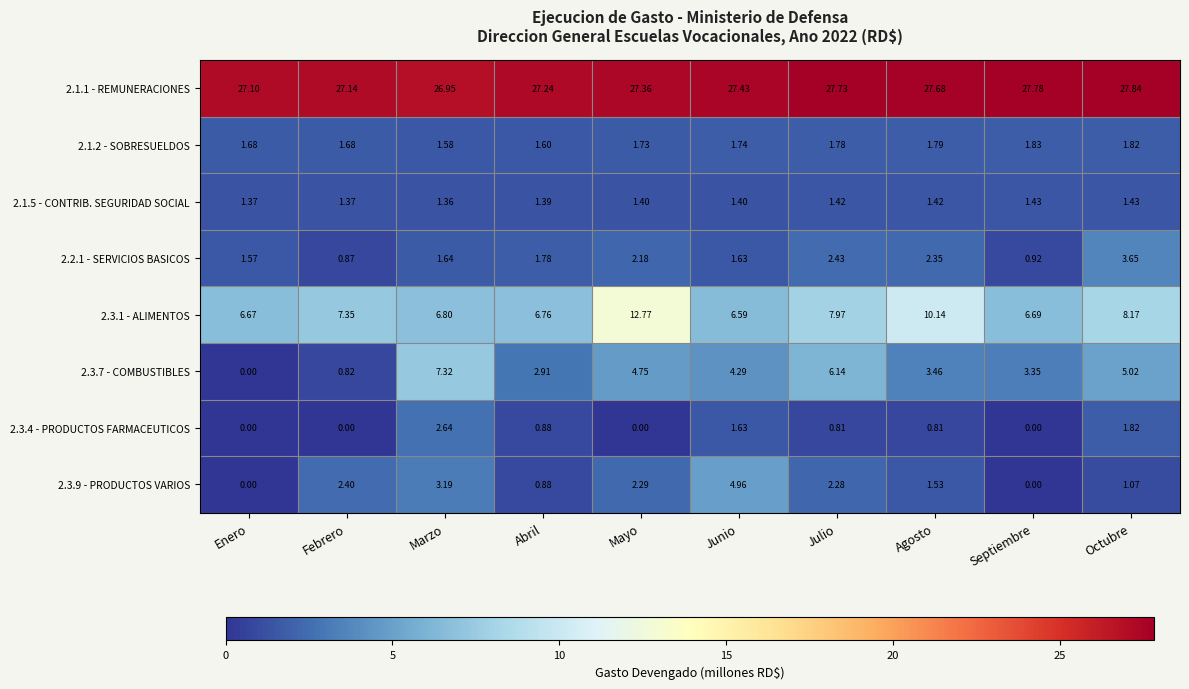

How many data points does each series have?

10